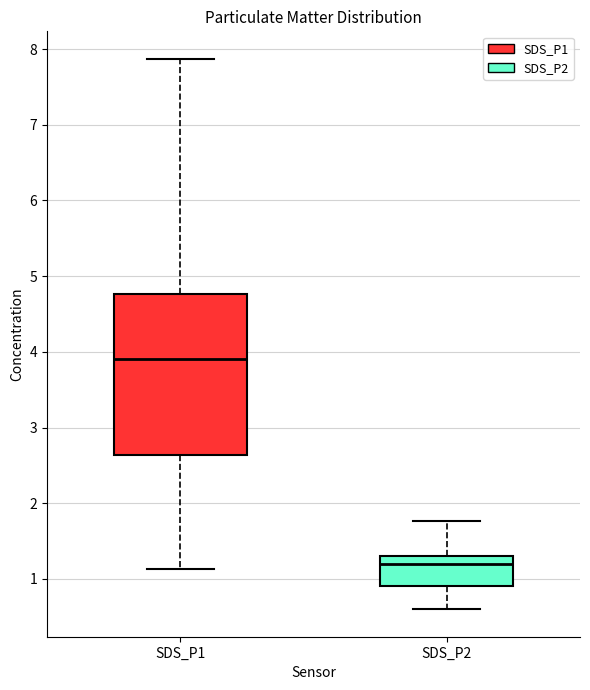

Reading left to right, read every box against the y-axis: the position of its median line, the range the box covers, and the ends of its whiskers. The values are not printed on the chart, so give them approximately, as read against the axis.

SDS_P1: median 3.9, box 2.6 to 4.8, whiskers 1.1 to 7.9
SDS_P2: median 1.2, box 0.9 to 1.3, whiskers 0.6 to 1.8